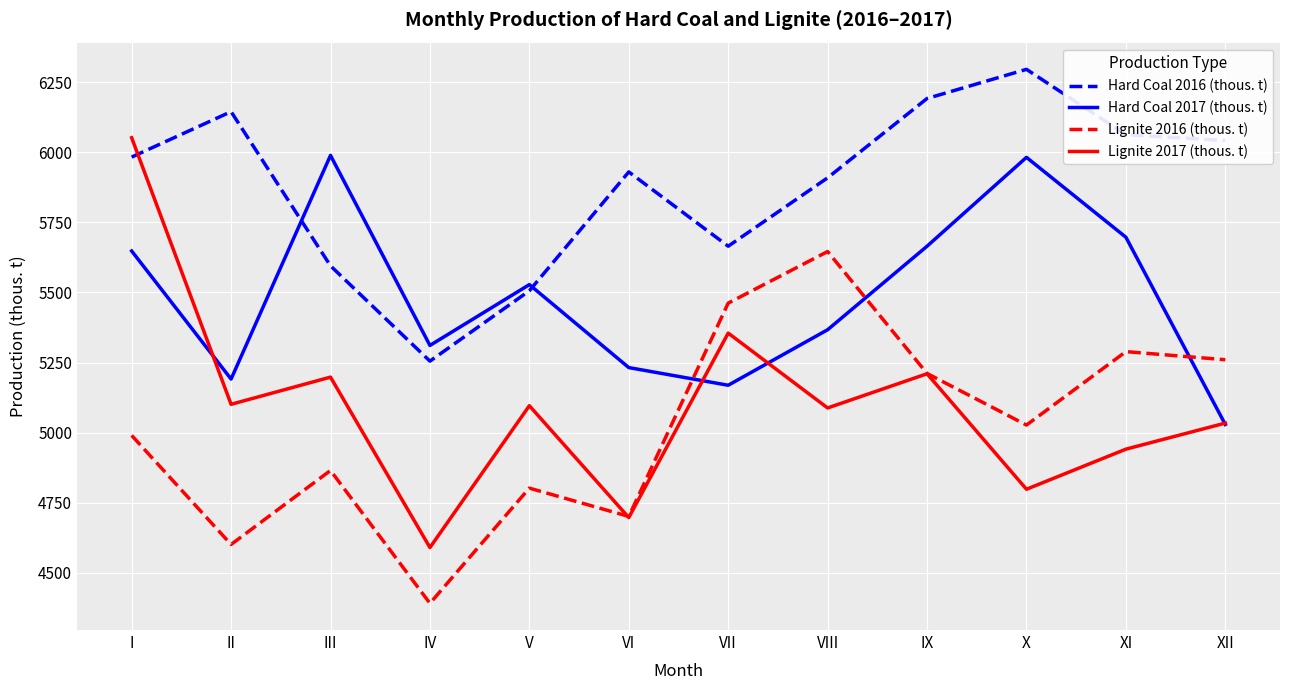

How many values in the Hard Coal 2017 (thous. t) series are below 5528?

6